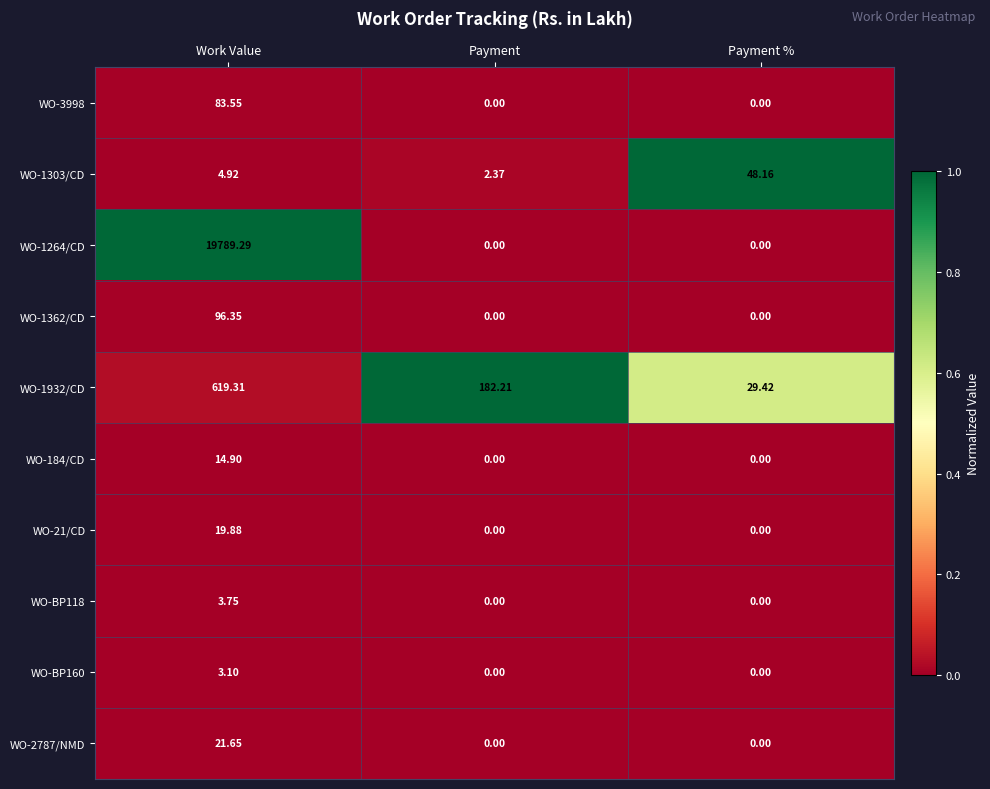

Which series has the largest total across all categories?

WO-1264/CD